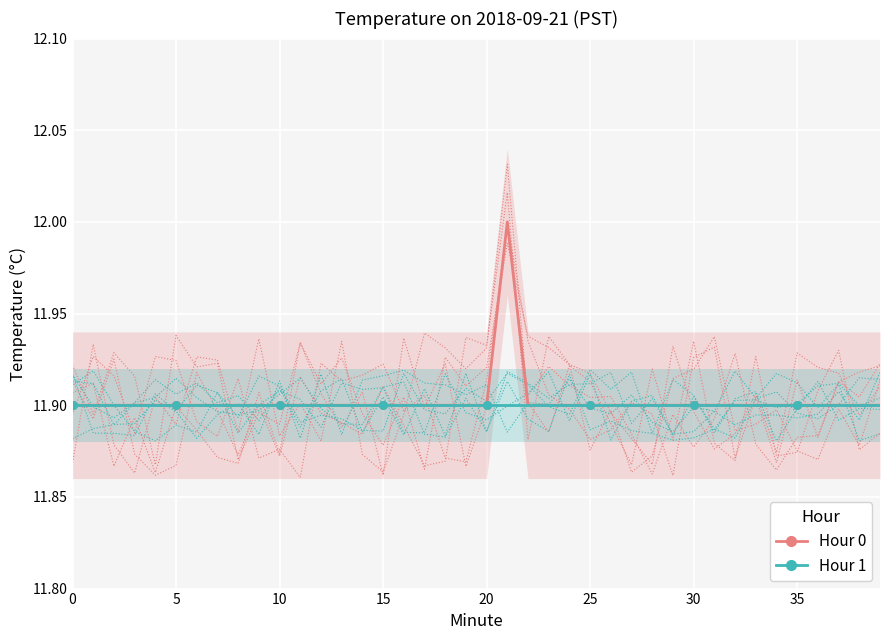

Which series contains the lowest Y value?

Hour 0